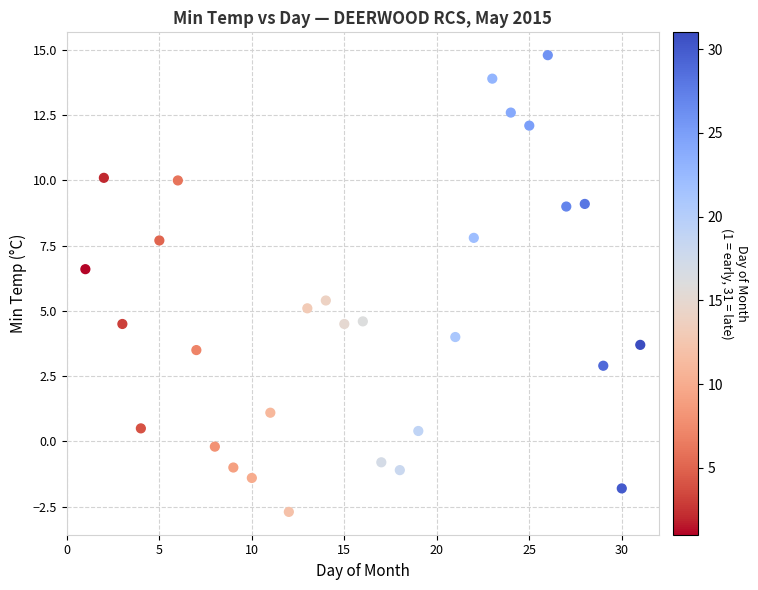

What is the range of X values (max minus min)?

30.0